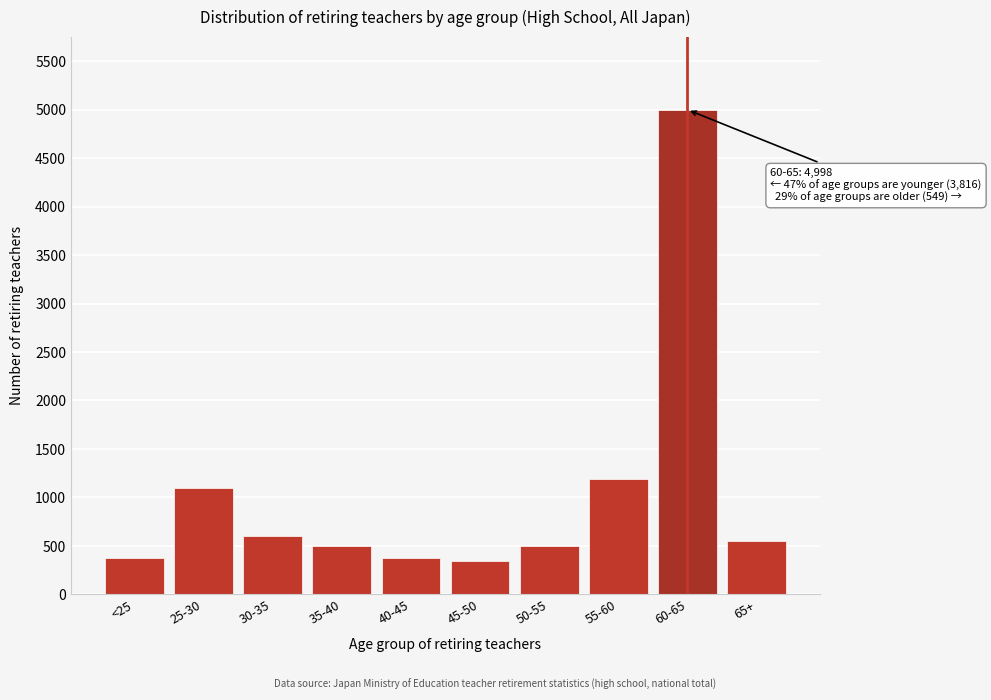

The value at 30-35 is 607. True or false?

True